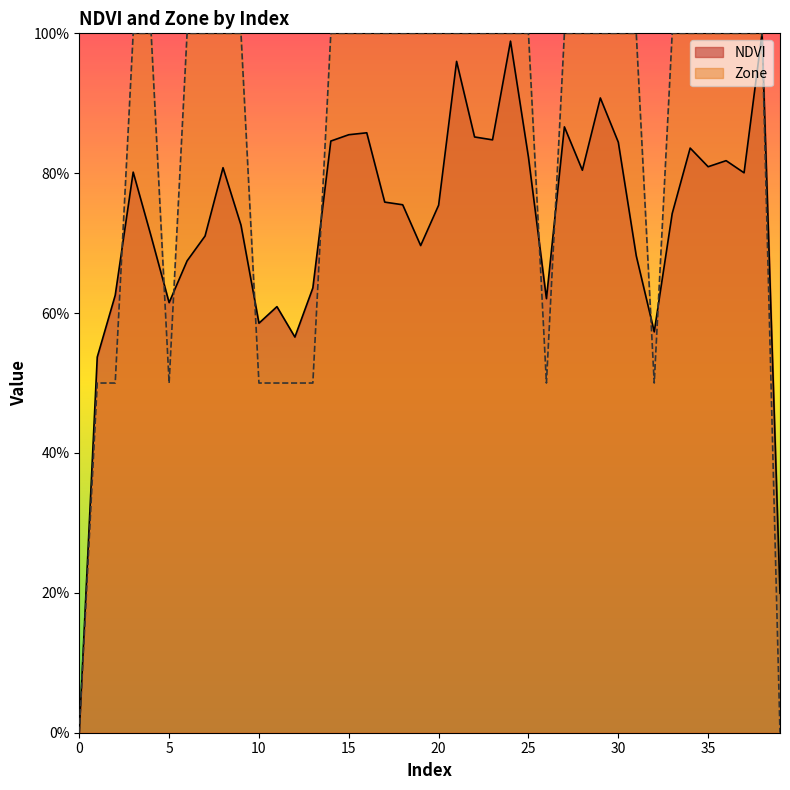

Does the chart display data point markers on the line(s)?

No